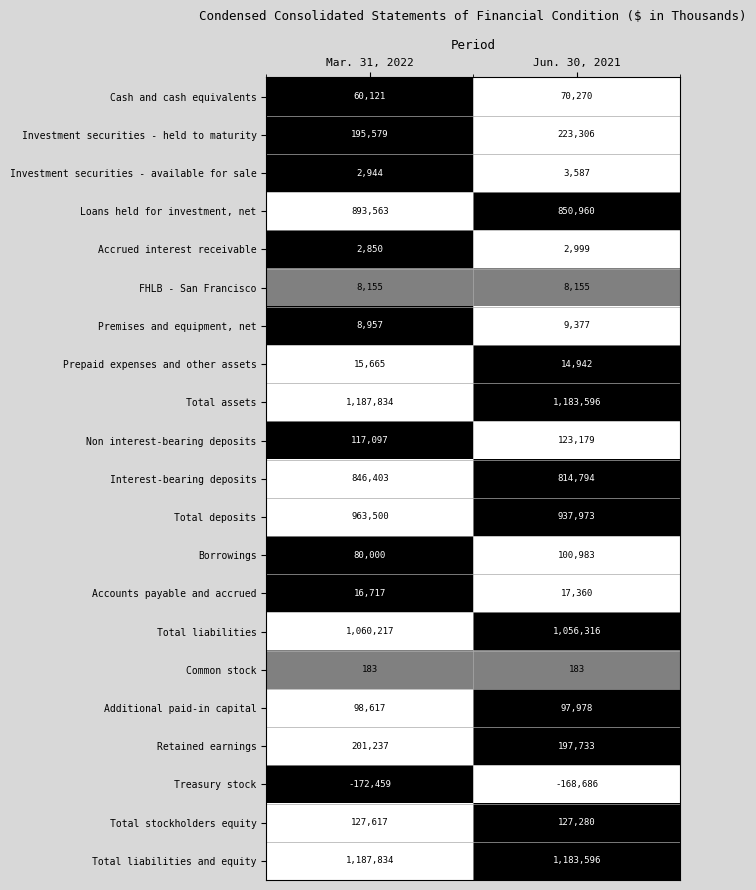

How many distinct data groups are displayed?

21